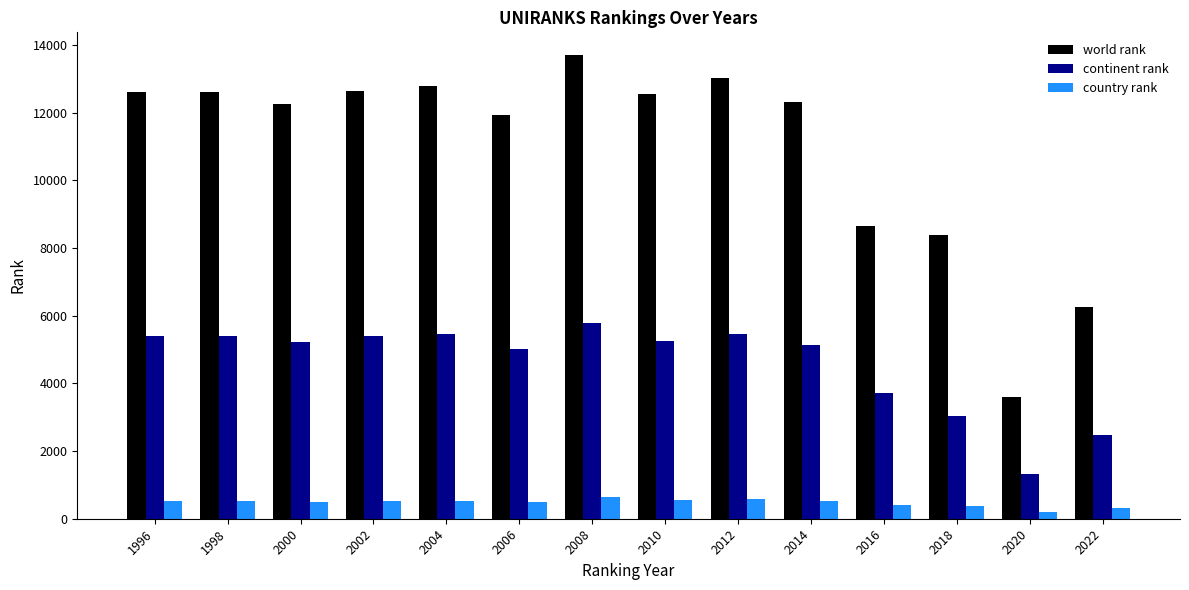

Which series has the largest range (max minus min)?

world rank